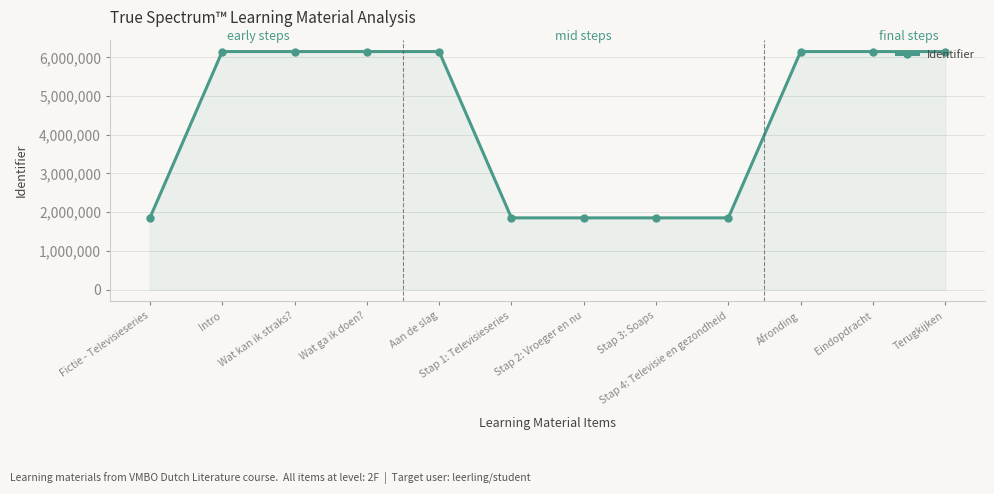

What is the approximate value at Intro?

6150485